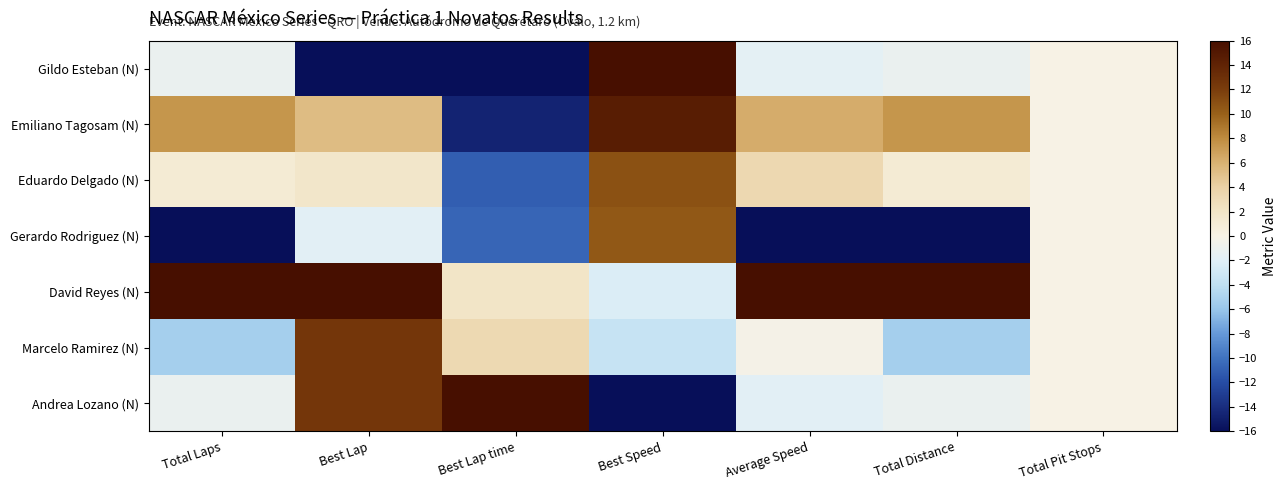

At which category does the chart reach its peak across all series?

Best Speed